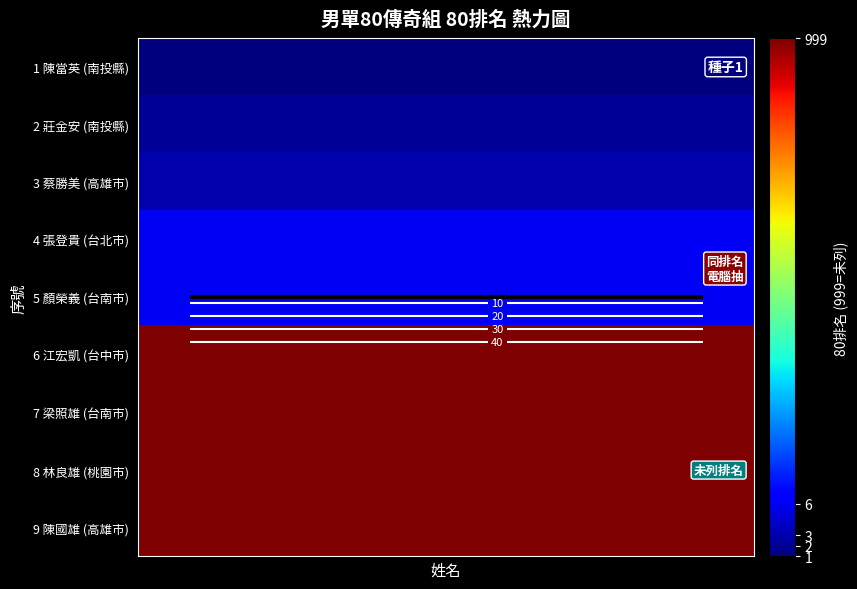

What is the spread (max minus min) of values at 3?

49